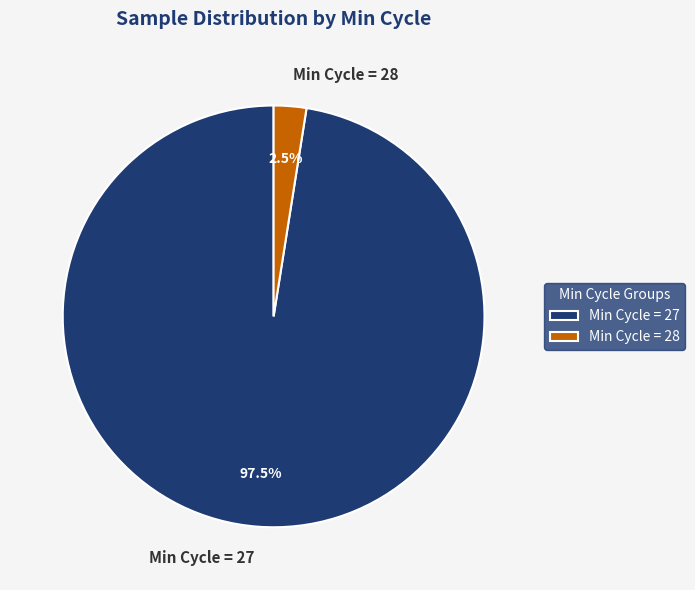

How many segments does this pie chart have?

2